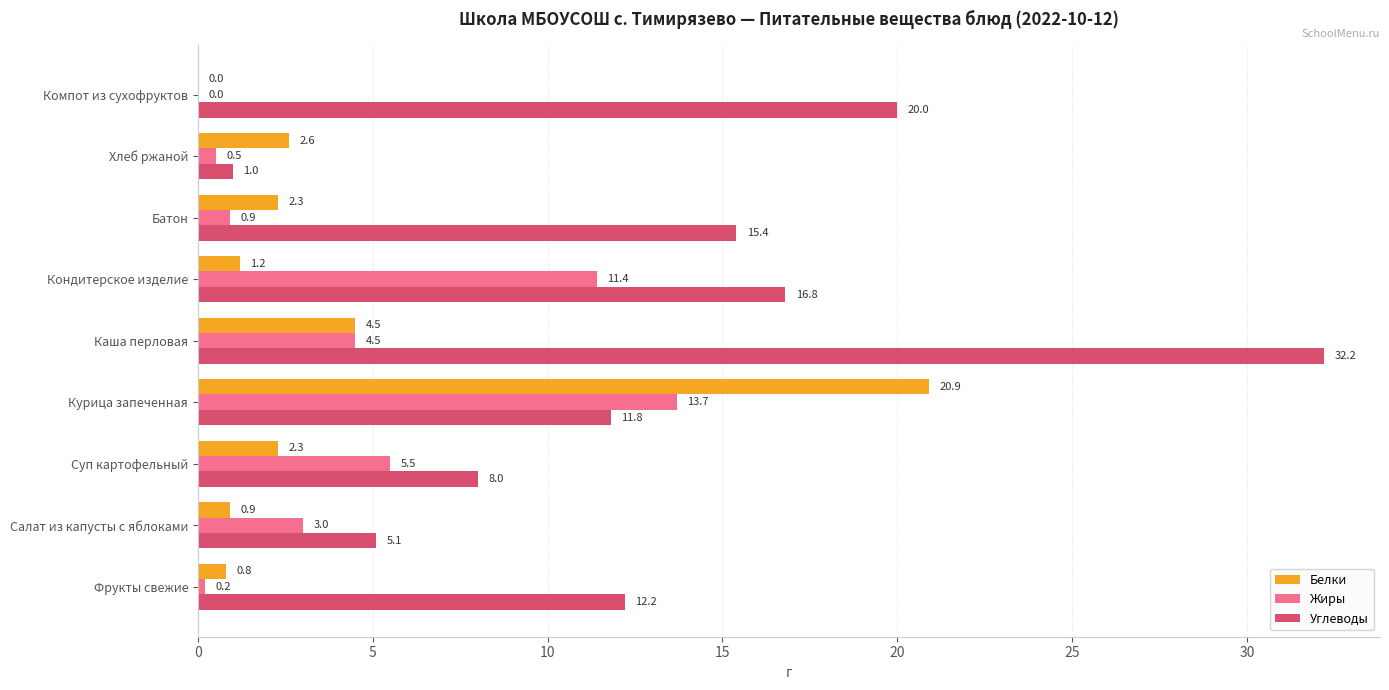

Which series changed the most between Салат из капусты с яблоками and Хлеб ржаной?

Углеводы